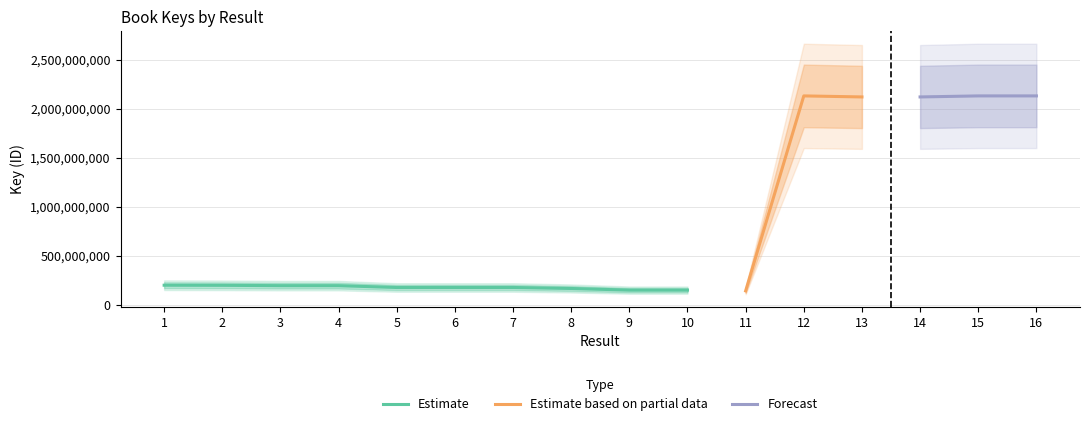

What is the difference between the values at 1 and 10?

49995413